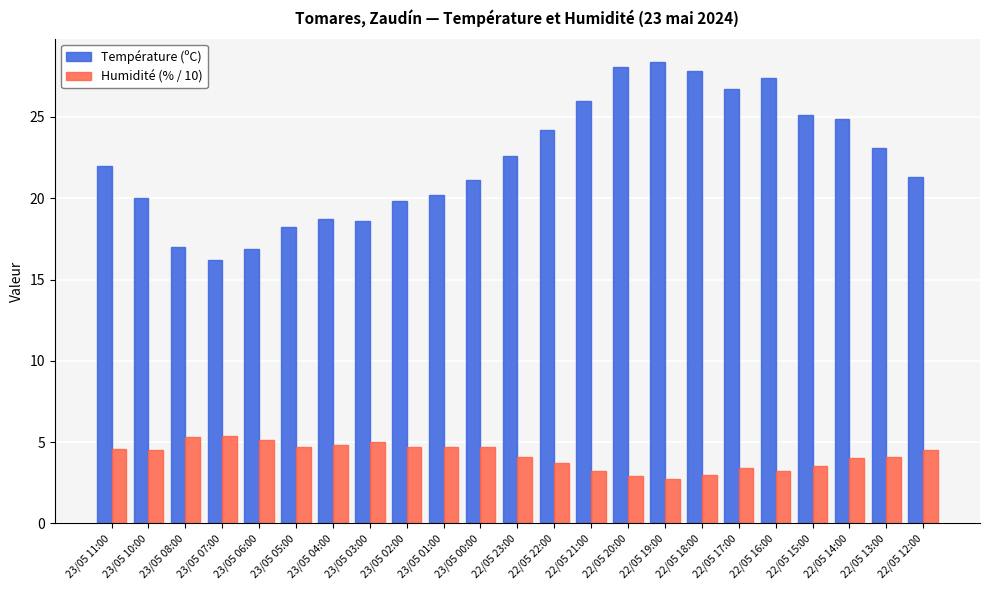

What is the difference between the highest and lowest values at 22/05 12:00?

16.8